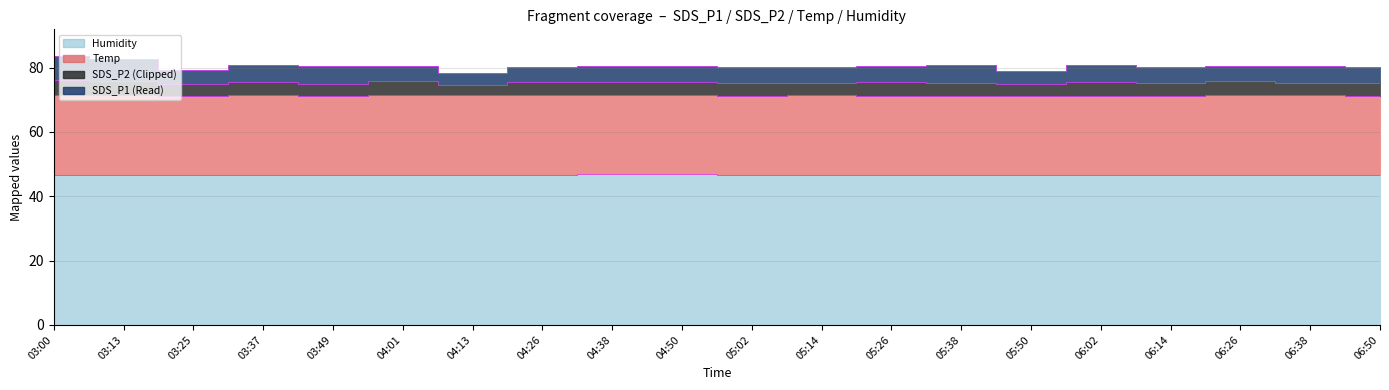

Rank the categories by SDS_P2 value from highest to lowest.

03:00, 03:13, 04:01, 06:26, 04:26, 05:26, 04:38, 04:50, 06:02, 03:37, 05:38, 05:14, 06:14, 05:02, 06:50, 06:38, 03:49, 03:25, 05:50, 04:13